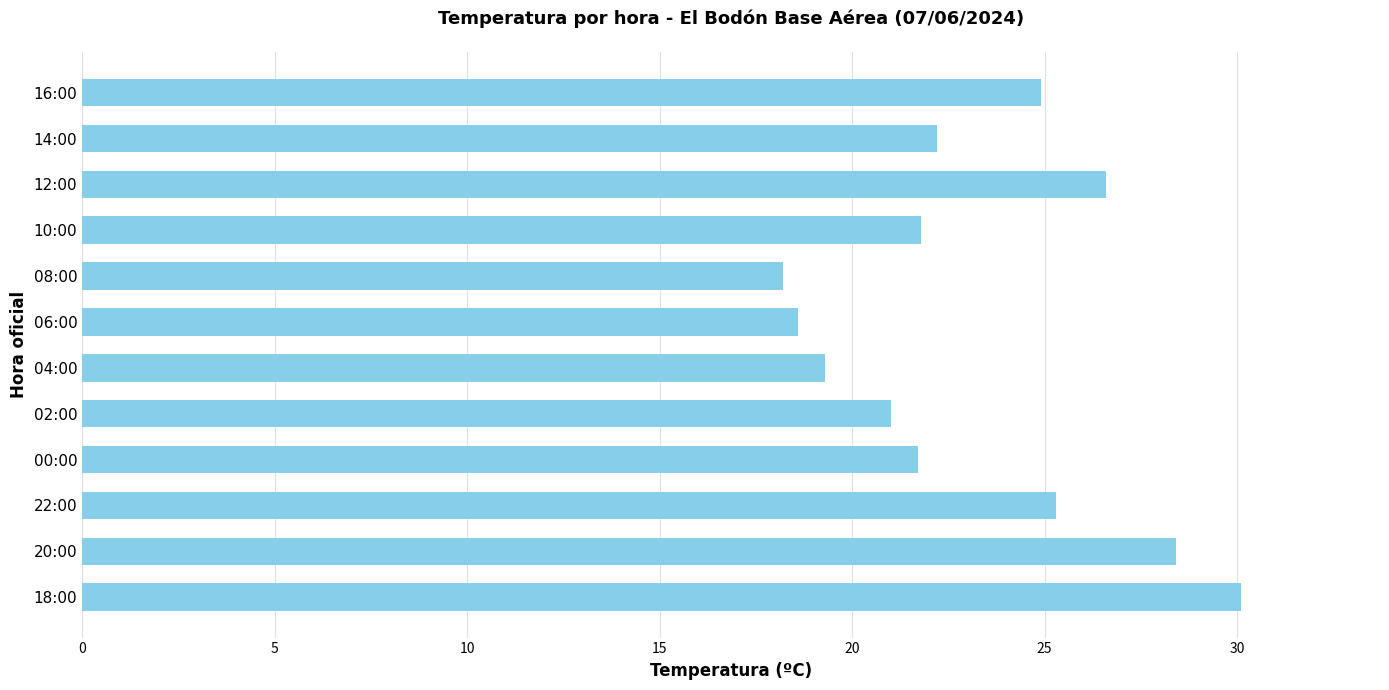

What is the label of the 1st bar from the top?

16:00